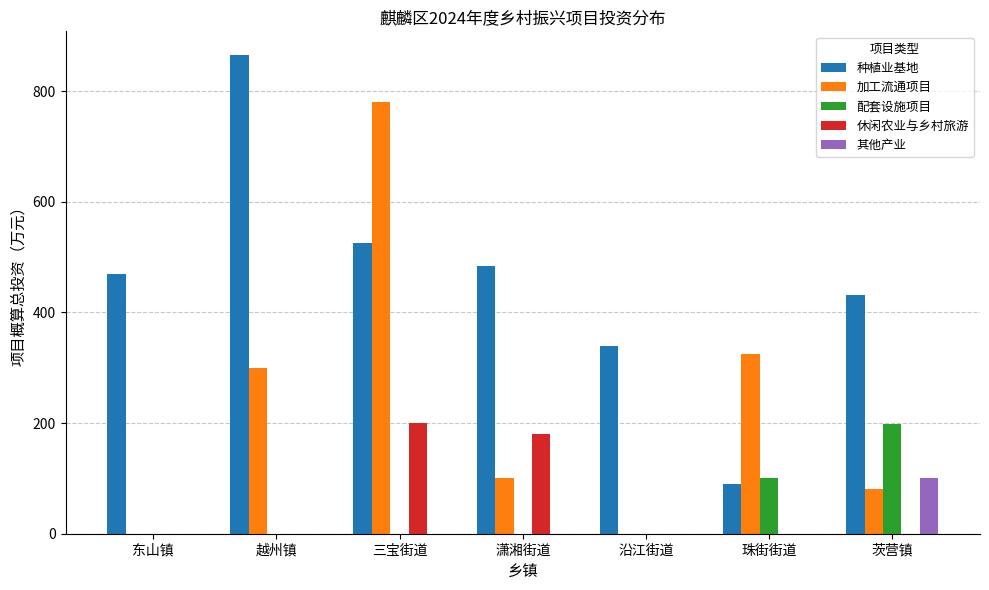

What is the total value across all series at 潇湘街道?

764.6